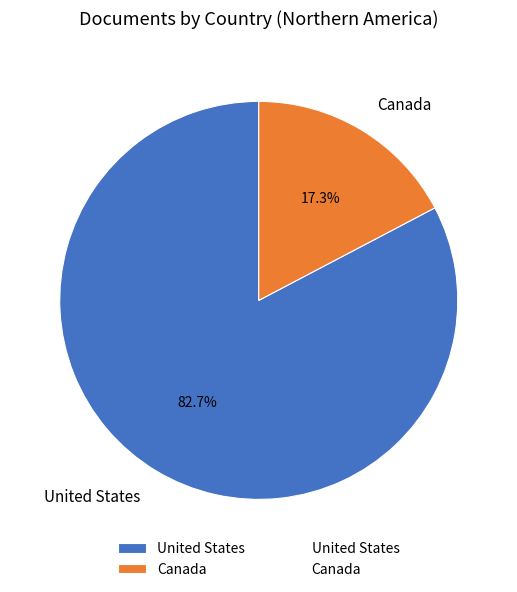

Which category has the smallest portion of the pie?

Canada